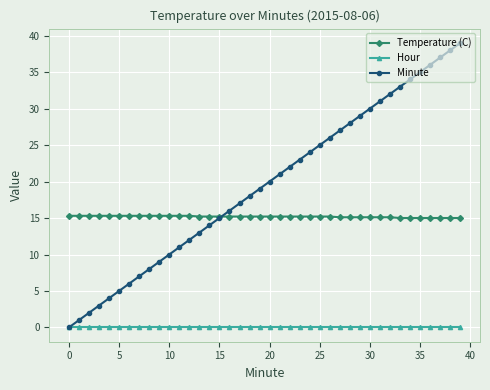

List the series in order of their overall mean, lowest first.

Hour, Temperature (C), Minute